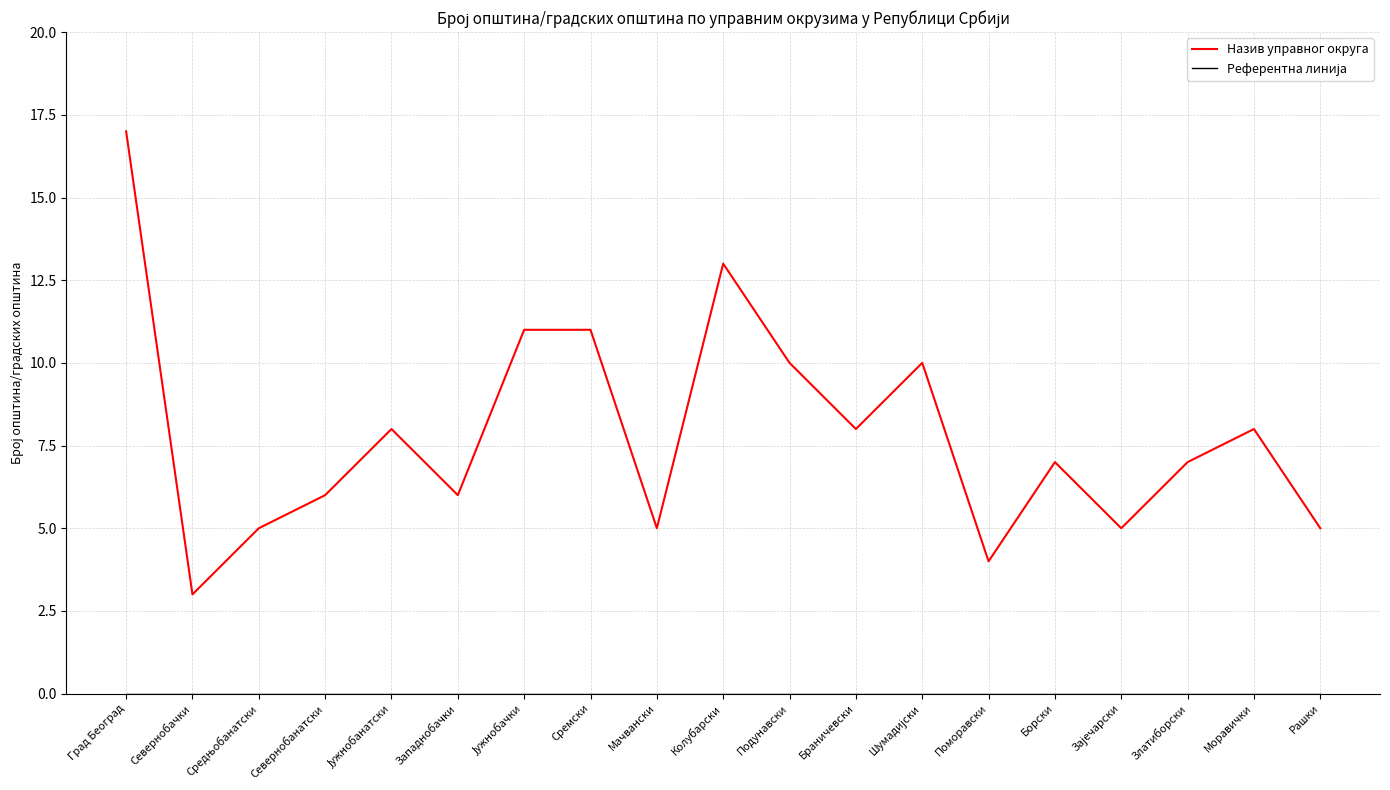

What position from the right is Моравички?

2